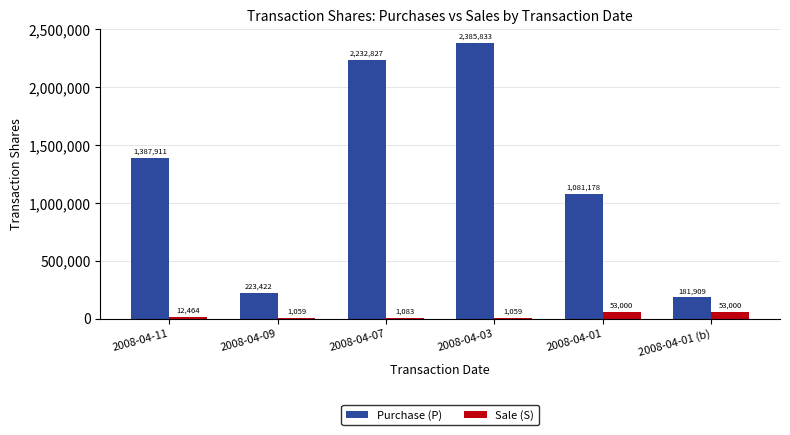

What value does the Purchase (P) series have at 2008-04-01?

1081178